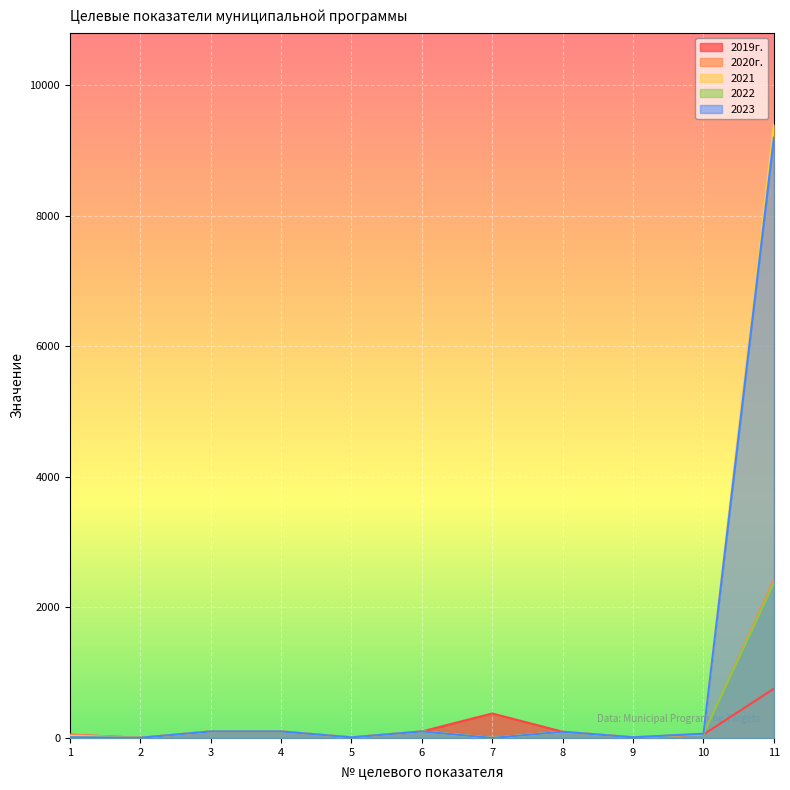

The value of 2022 at 7 is 0. True or false?

True